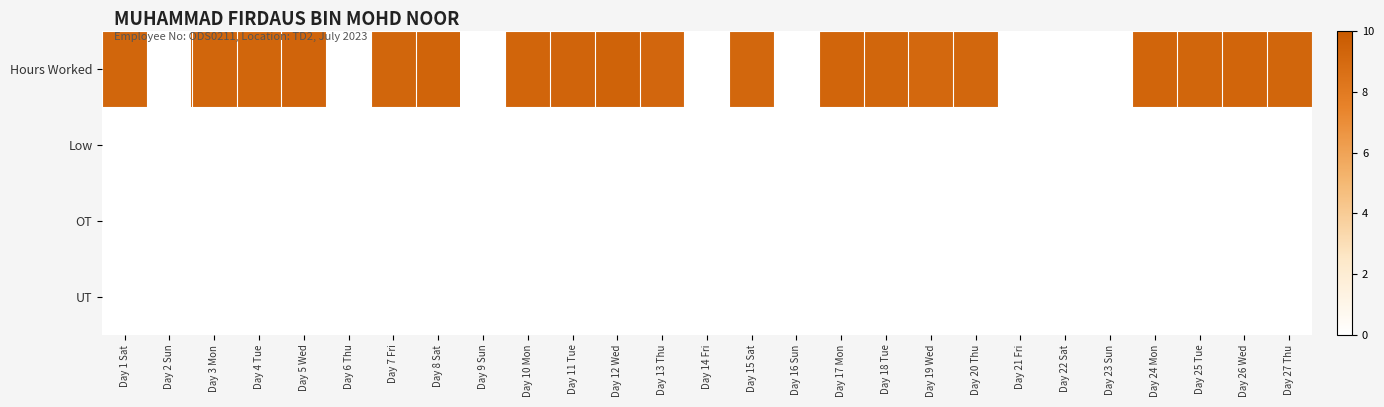

Count the number of data series in this chart.

4